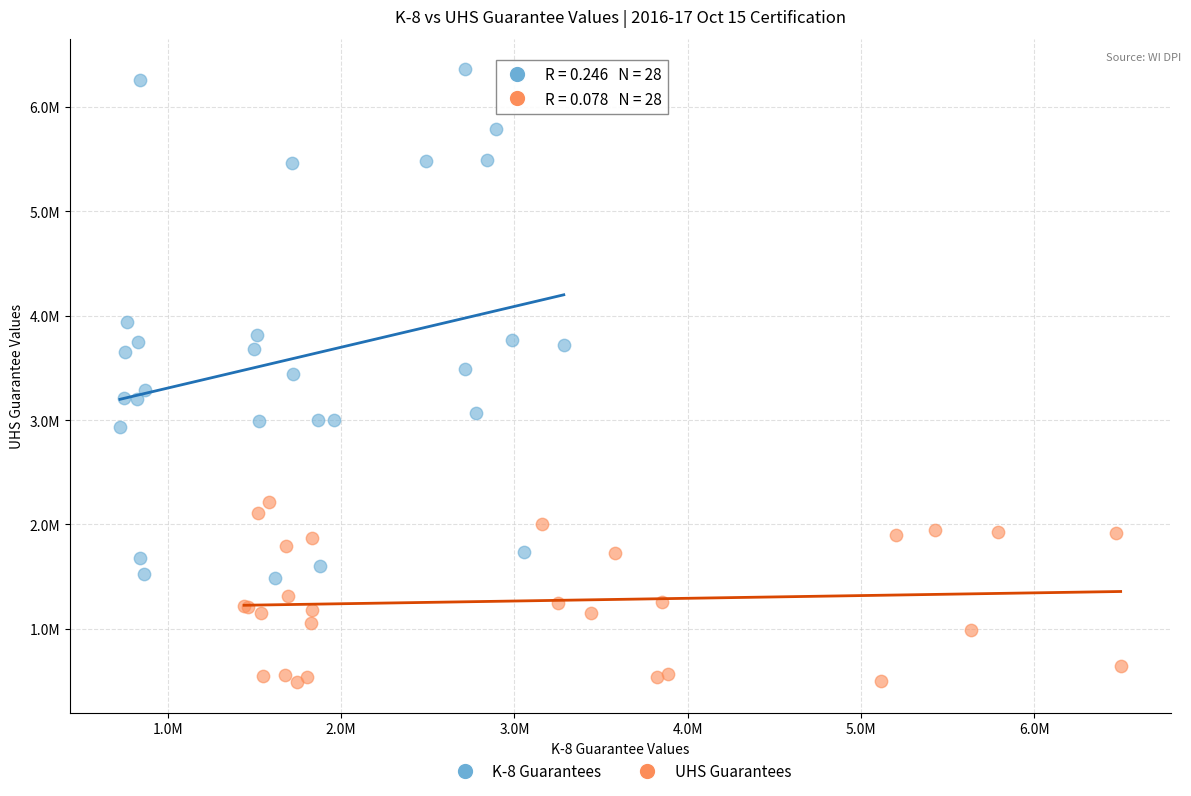

What are all the series names shown in the legend?

K-8 Guarantees, UHS Guarantees